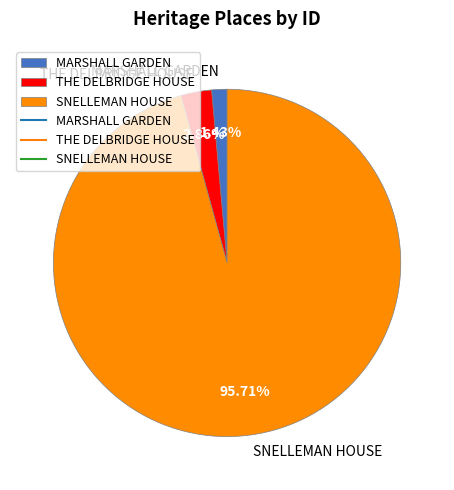

To the nearest percent, what portion does THE DELBRIDGE HOUSE represent?

3%